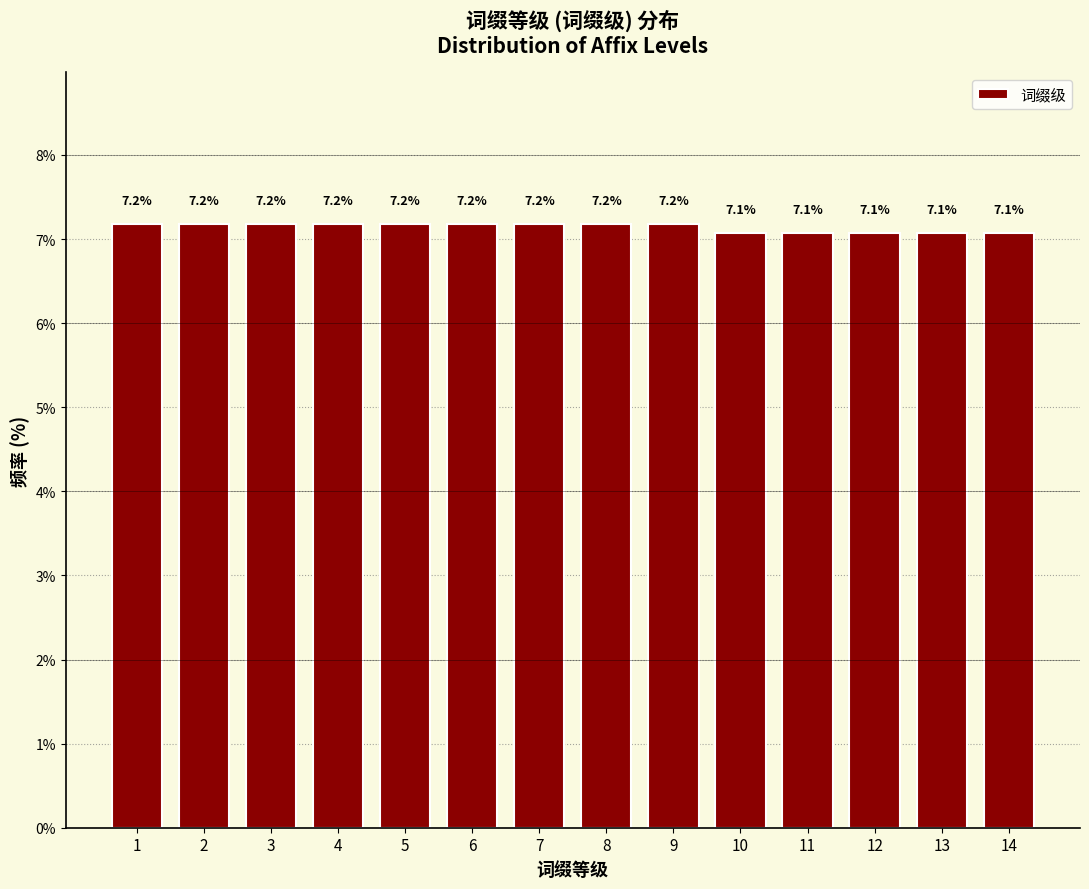

Reading left to right, list all the values displayed in this chart.

7.2	7.2	7.2	7.2	7.2	7.2	7.2	7.2	7.2	7.1	7.1	7.1	7.1	7.1